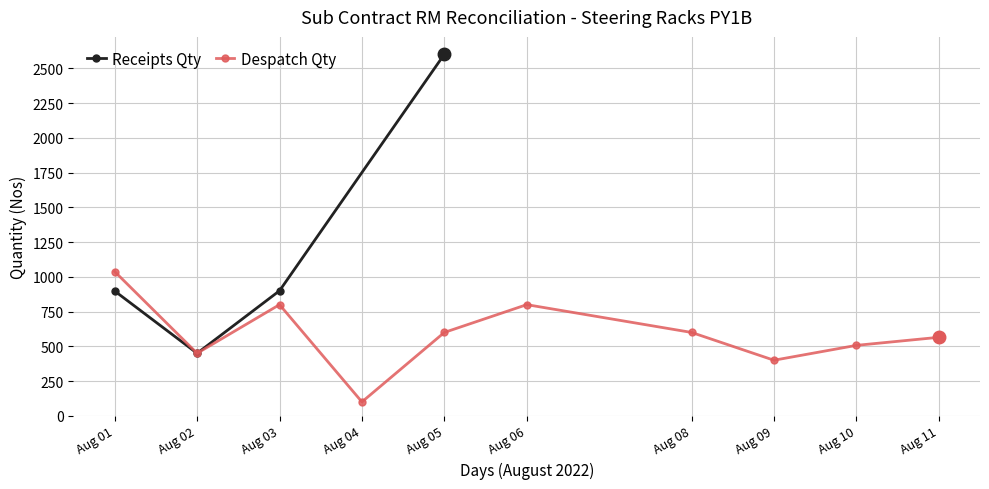

What is the value of the Receipts Qty point at the 4th from the left?

2602